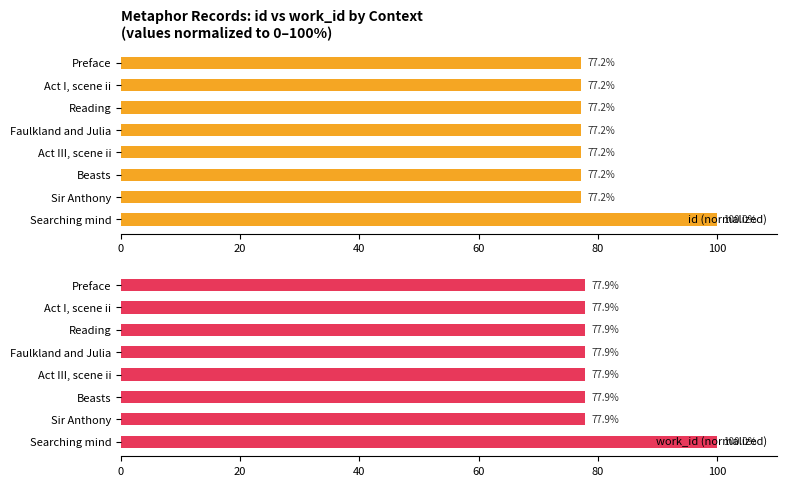

Rank the series by their maximum value, from highest to lowest.

id (normalized), work_id (normalized)